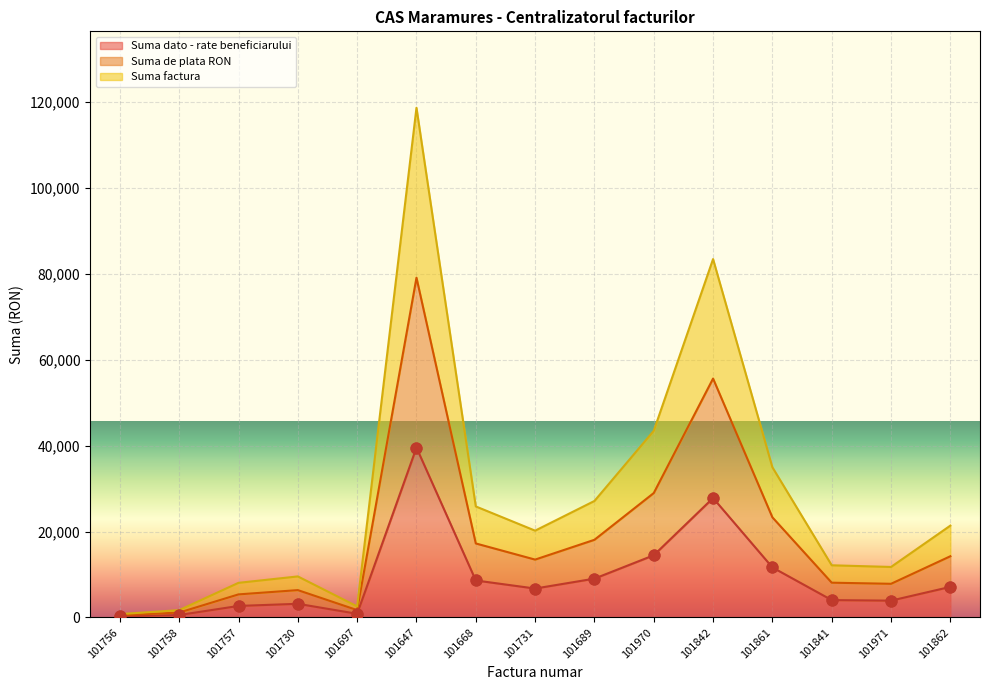

What are all the series names shown in the legend?

Suma dato - rate beneficiarului, Suma de plata RON, Suma factura